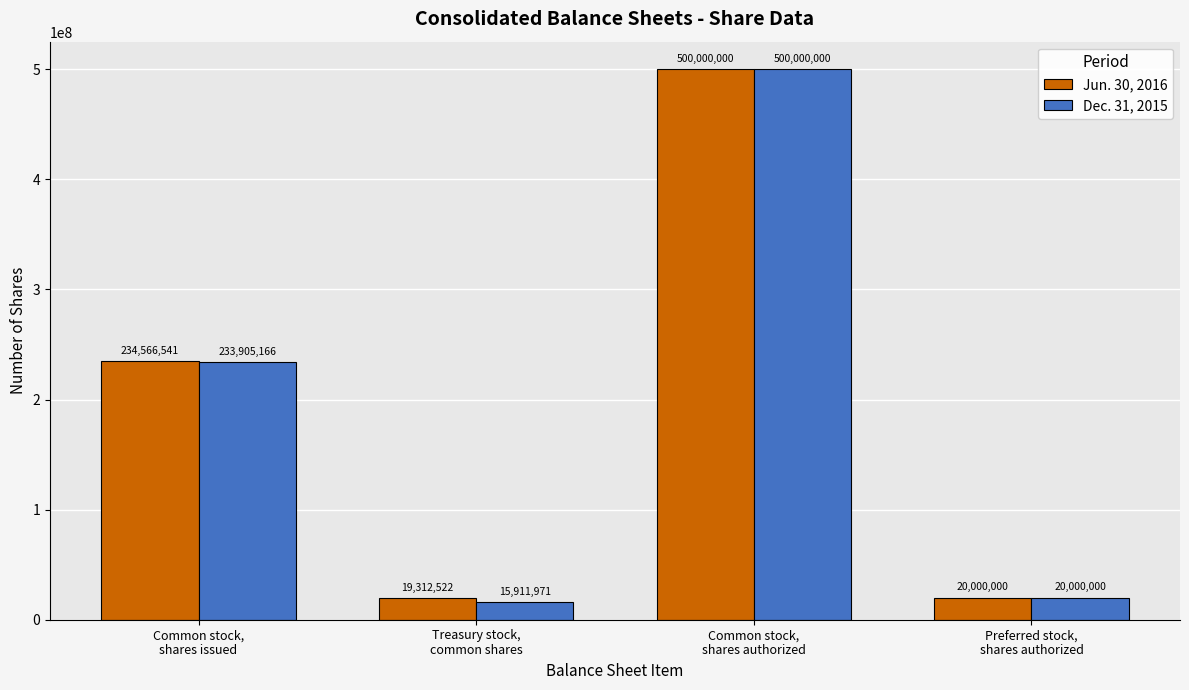

Rank the series by their average value, from highest to lowest.

Jun. 30, 2016, Dec. 31, 2015